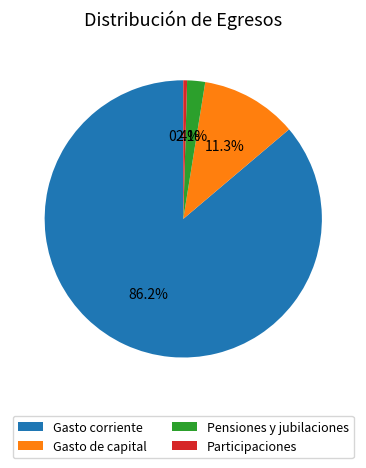

Approximately how many times larger is the value at Gasto corriente compared to Participaciones?

194.3